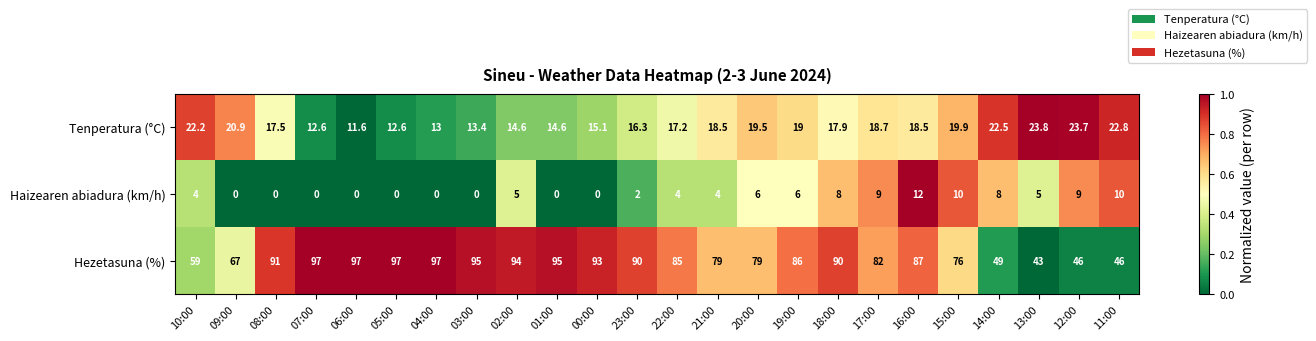

At 18:00, list the series in order from largest to smallest.

Hezetasuna (%), Tenperatura (°C), Haizearen abiadura (km/h)